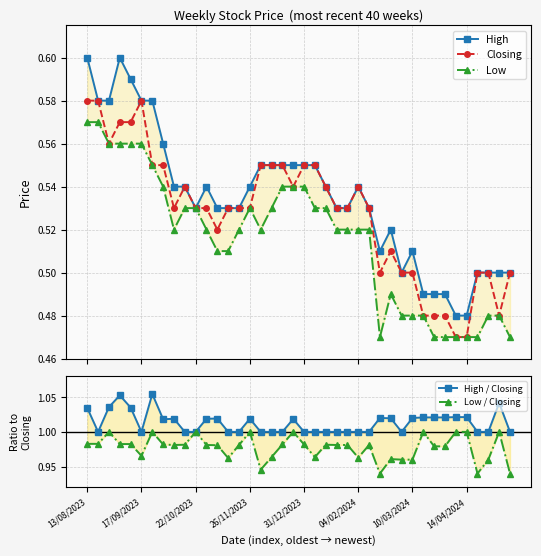

True or false: Closing has more than 0 interior local peaks.

True